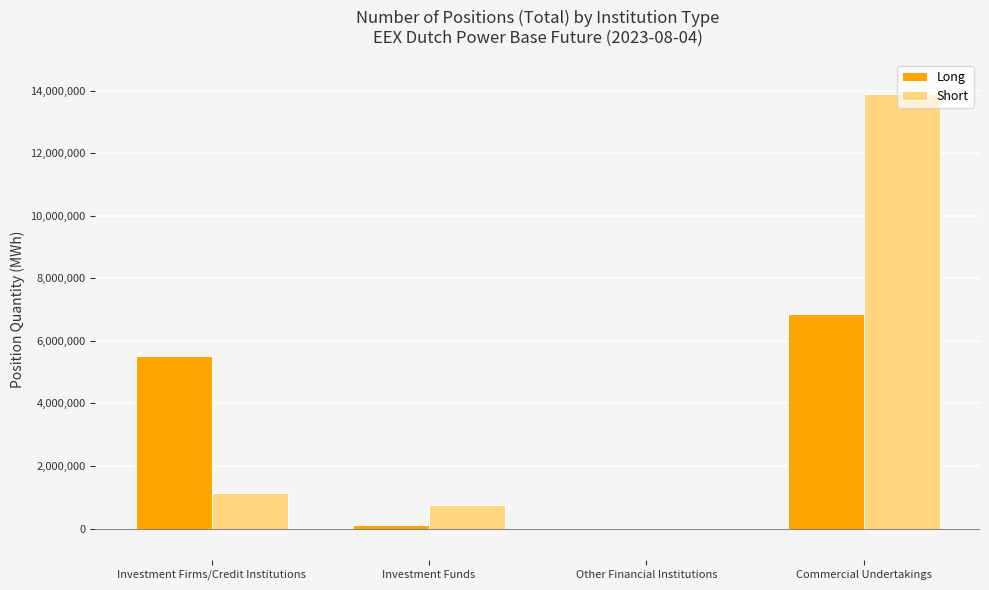

Reading left to right, list all the values displayed in this chart.

Long: 5523749	125558	0	6875855
Short: 1139817	761493	0	13890221